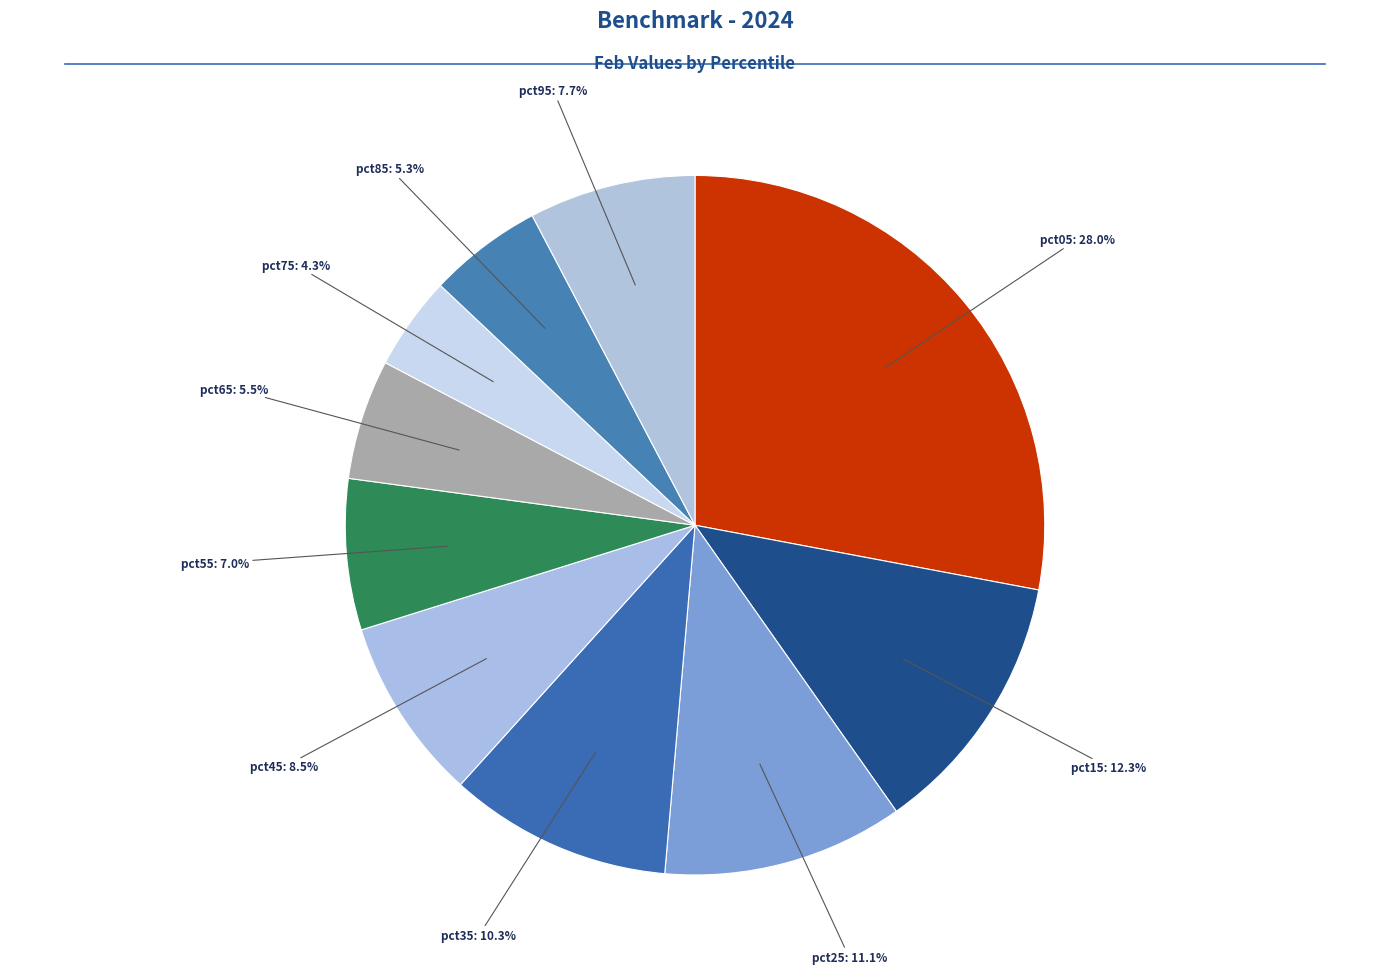

To the nearest percent, what percentage of the pie is pct05?

28%